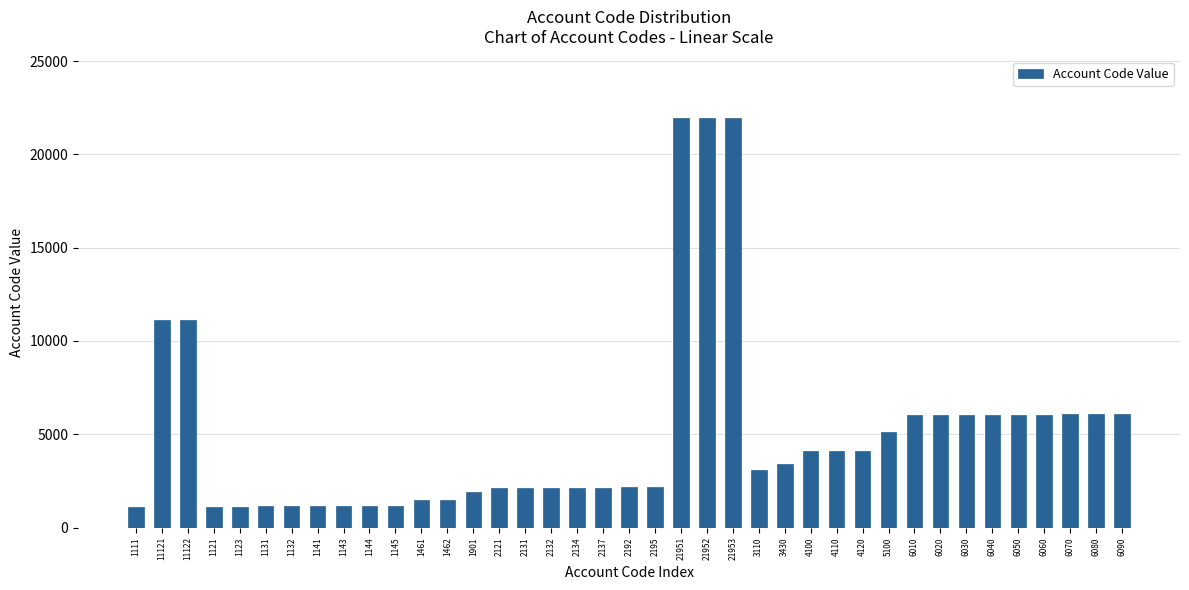

What is the label of the 24th bar from the right?

2131